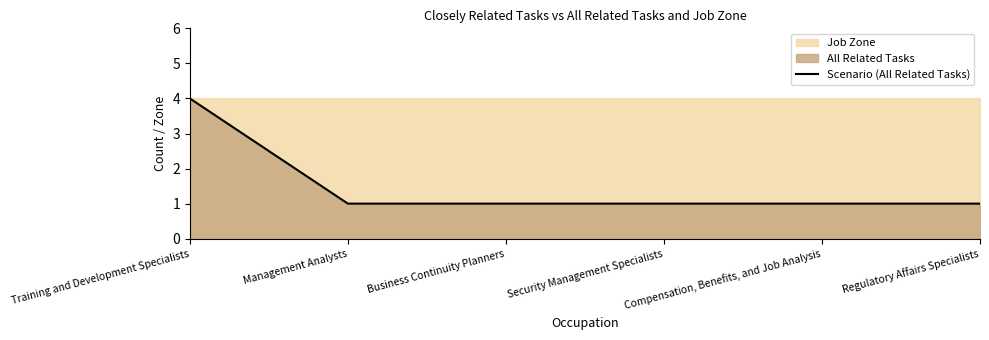

The chart shows a value of 1 at Security Management Specialists. True or false?

True